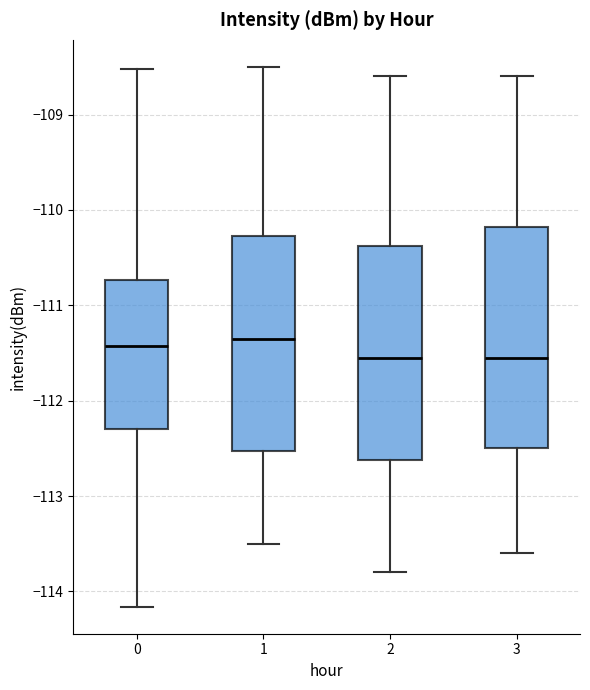

Reading left to right, transcribe this box plot: for each box, give where its median line is, the range the box spans, and where its two whiskers end, as read against the y-axis. The values are not printed on the chart, so give them approximately, as read against the axis.

0: median -111.4, box -112.3 to -110.7, whiskers -114.2 to -108.5
1: median -111.3, box -112.5 to -110.3, whiskers -113.5 to -108.5
2: median -111.5, box -112.6 to -110.4, whiskers -113.8 to -108.6
3: median -111.5, box -112.5 to -110.2, whiskers -113.6 to -108.6